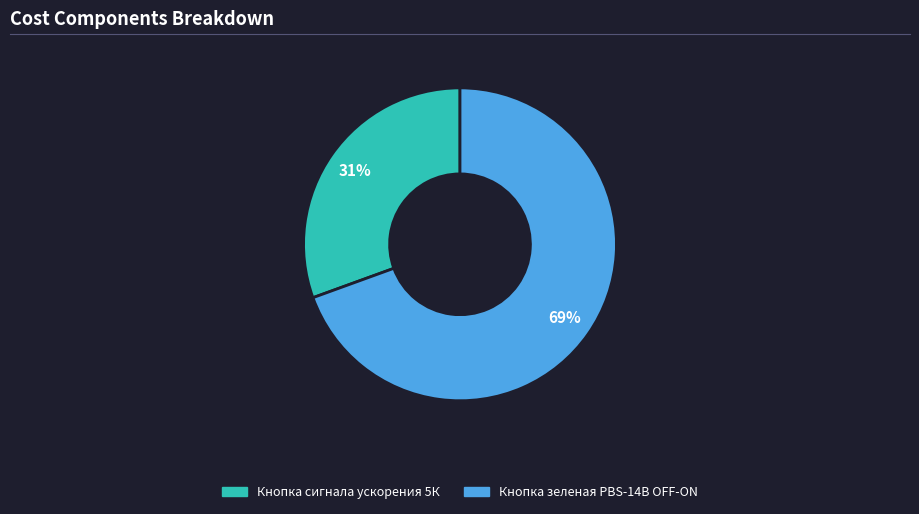

What is the ratio of the value at Кнопка сигнала ускорения 5К to the value at Кнопка зеленая PBS-14B OFF-ON?

0.4